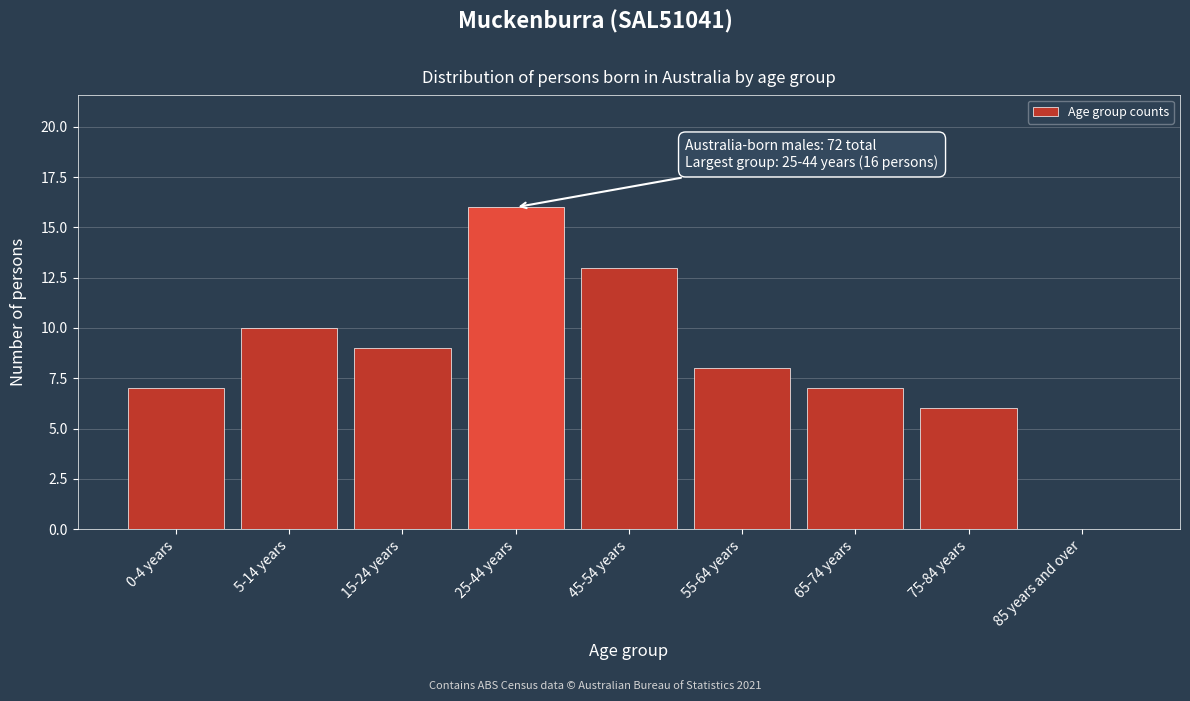

Reading right to left, list all the values displayed in this chart.

85 years and over=0	75-84 years=6	65-74 years=7	55-64 years=8	45-54 years=13	25-44 years=16	15-24 years=9	5-14 years=10	0-4 years=7